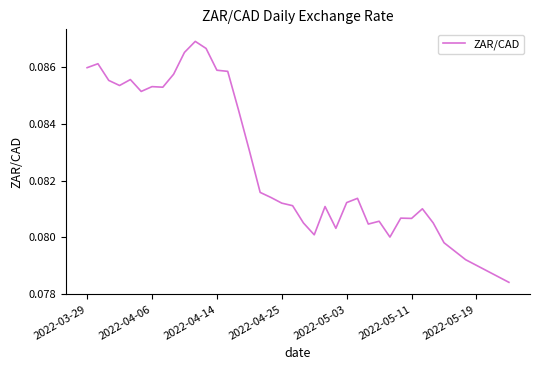

Is this an area chart (filled region under the line)?

No